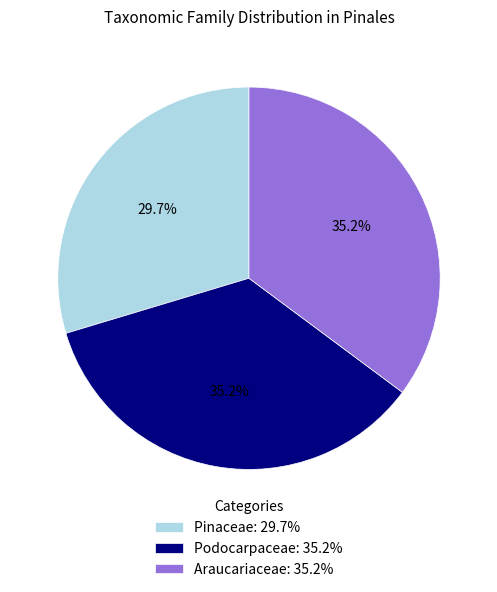

Does Pinaceae represent more than half of the total?

No